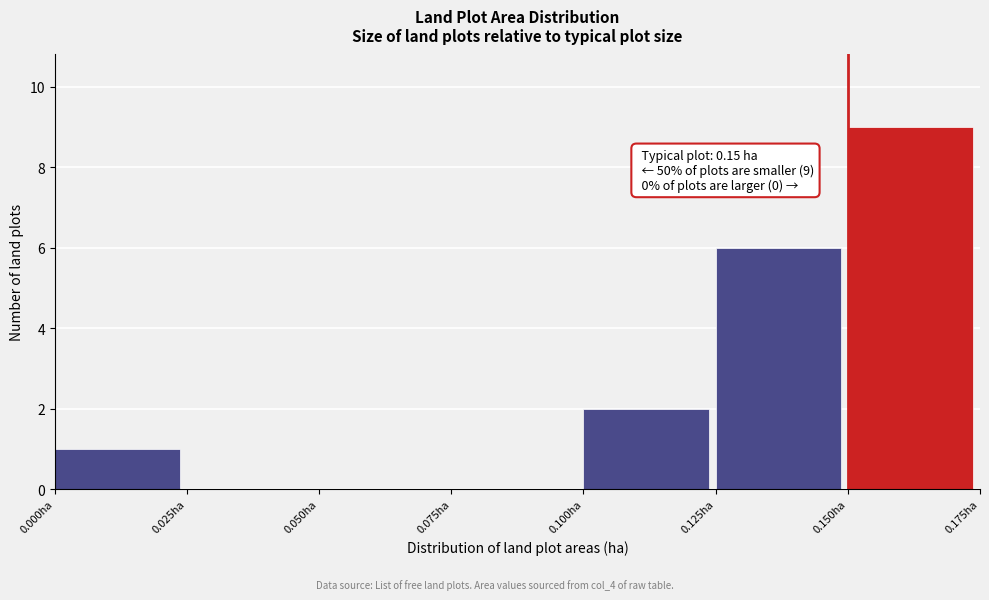

Which range on the x-axis has the tallest bar?

0.150 to 0.175